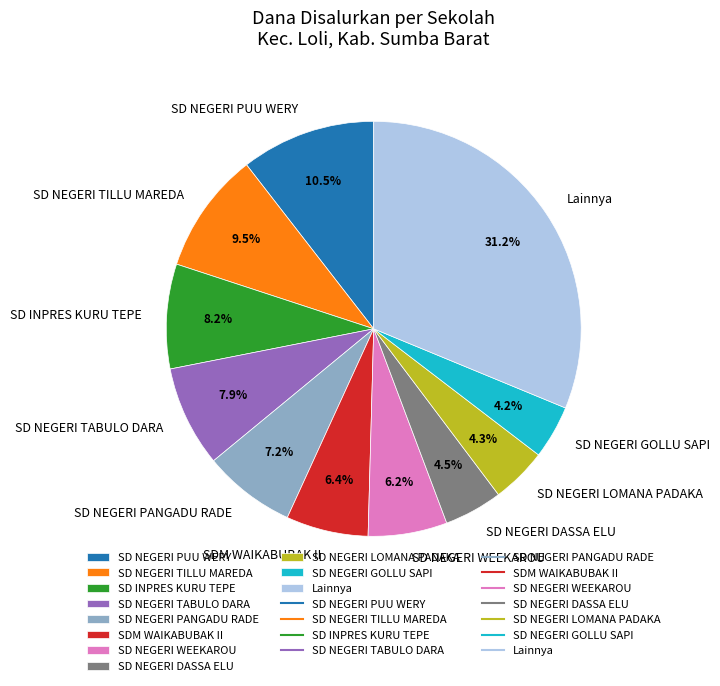

The SD INPRES KURU TEPE slice represents 21% of the pie. True or false?

False